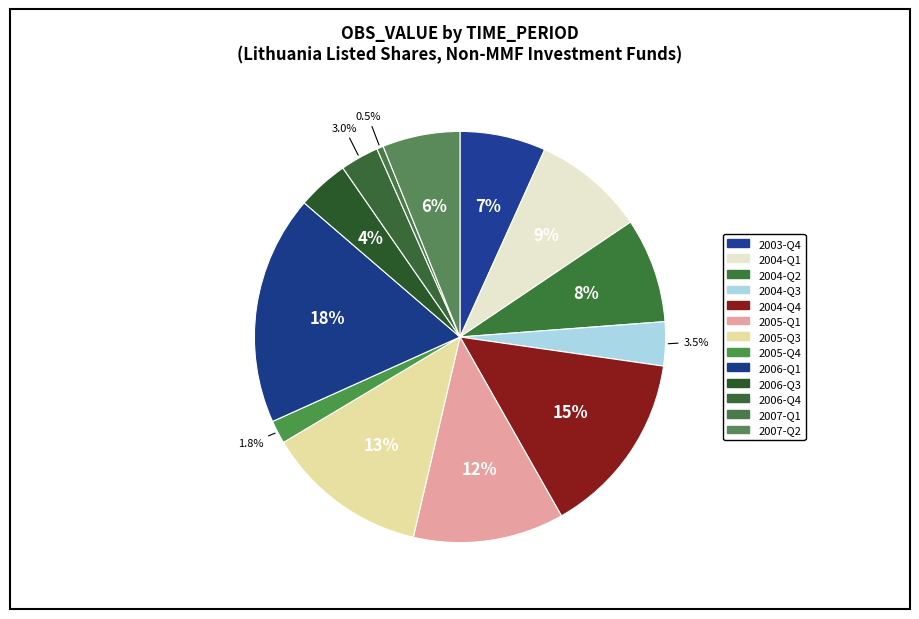

How many slices are in this pie chart?

13